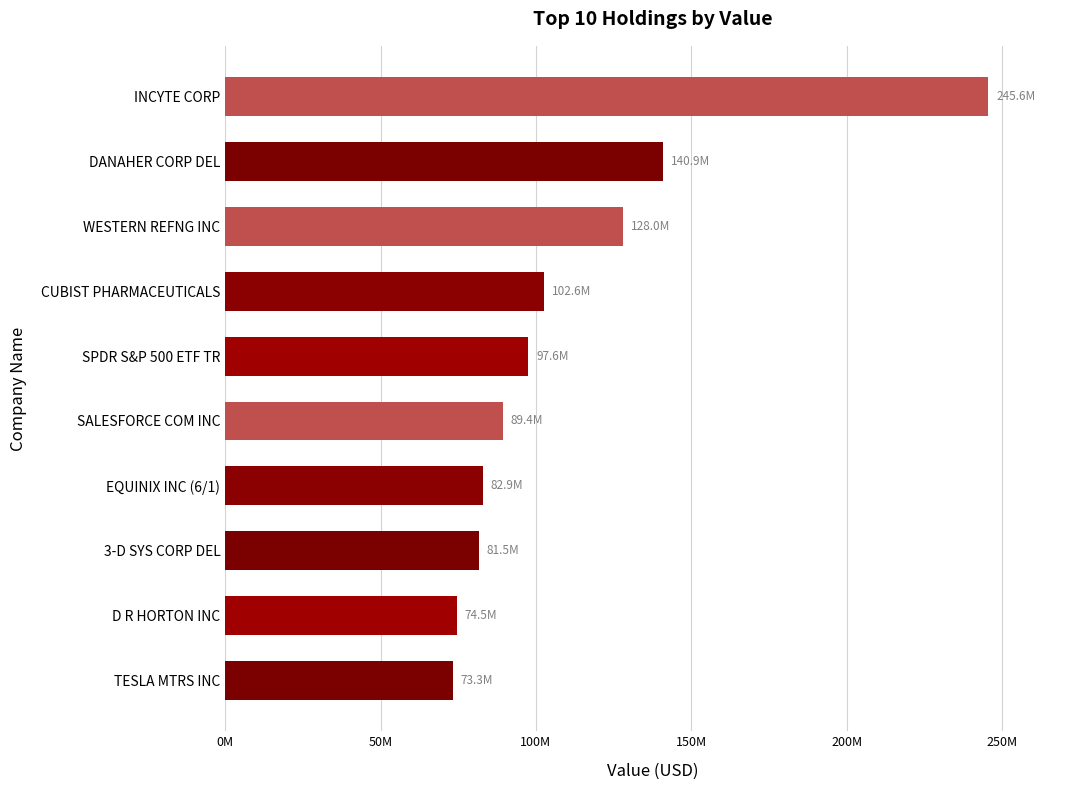

Which label corresponds to the largest value in the chart?

INCYTE CORP